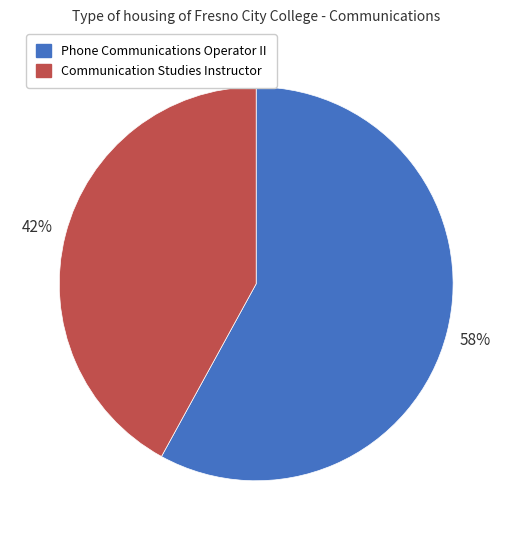

To the nearest percent, what is the combined percentage of Communication Studies Instructor and Phone Communications Operator II?

100%